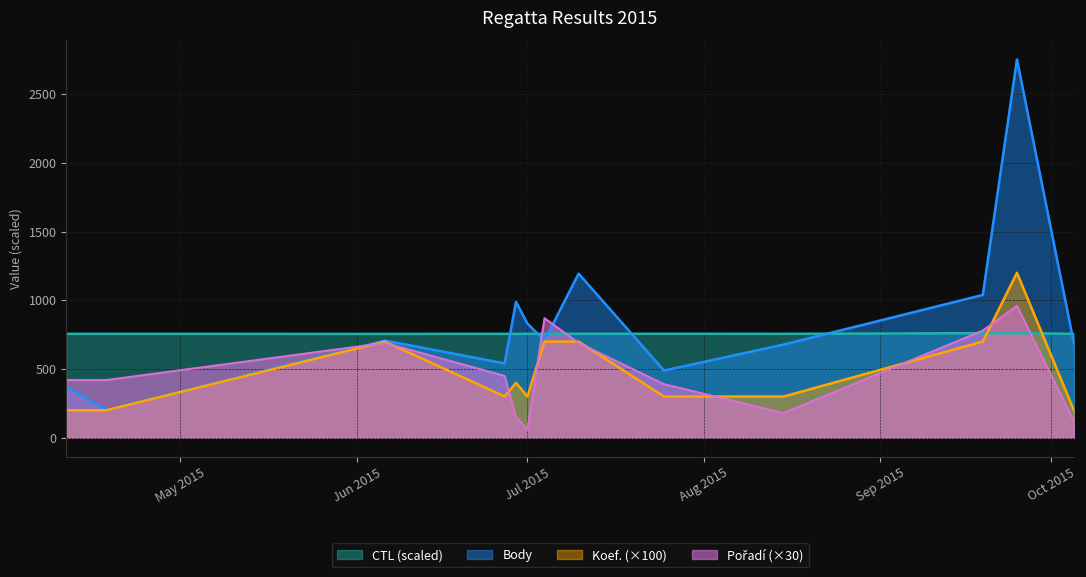

Which series has the widest spread of values?

Body